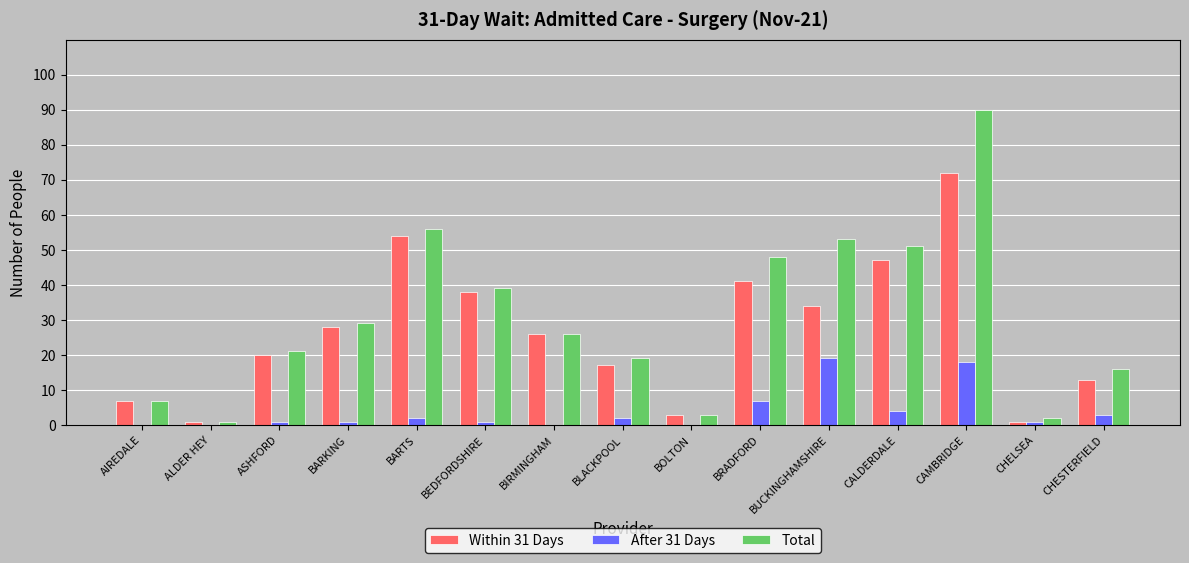

True or false: Within 31 Days has a value of 1 at ALDER HEY.

True